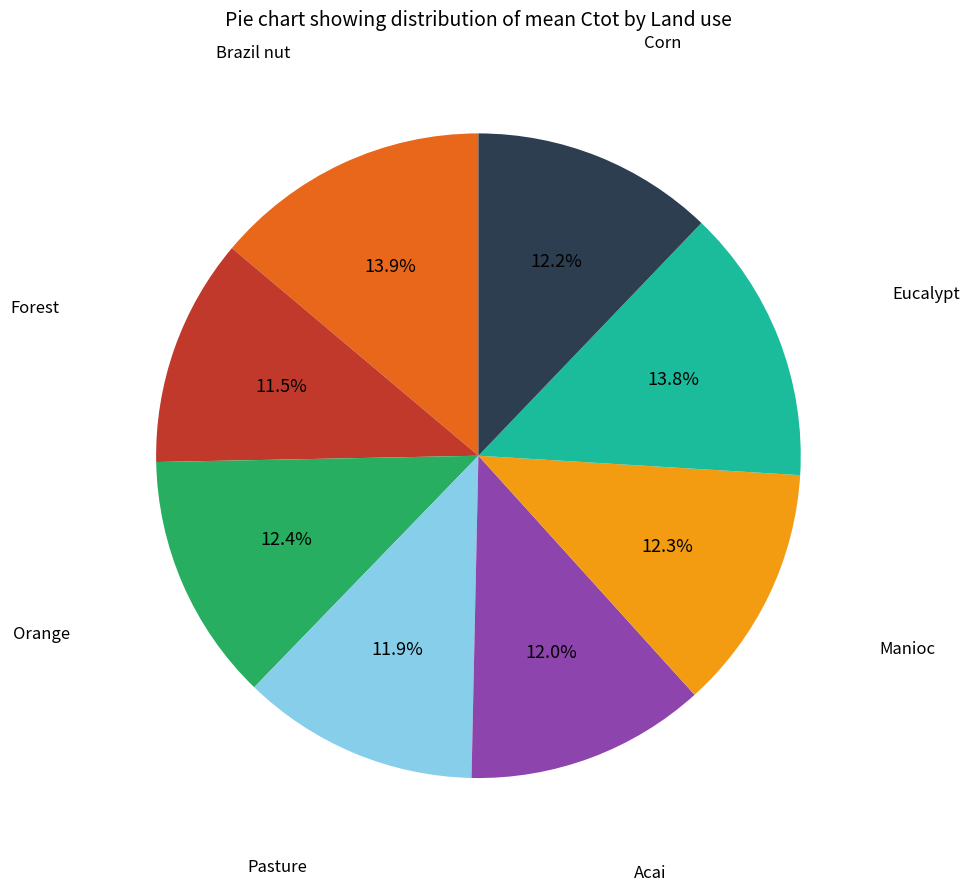

Is there any slice that represents more than half of the pie?

No